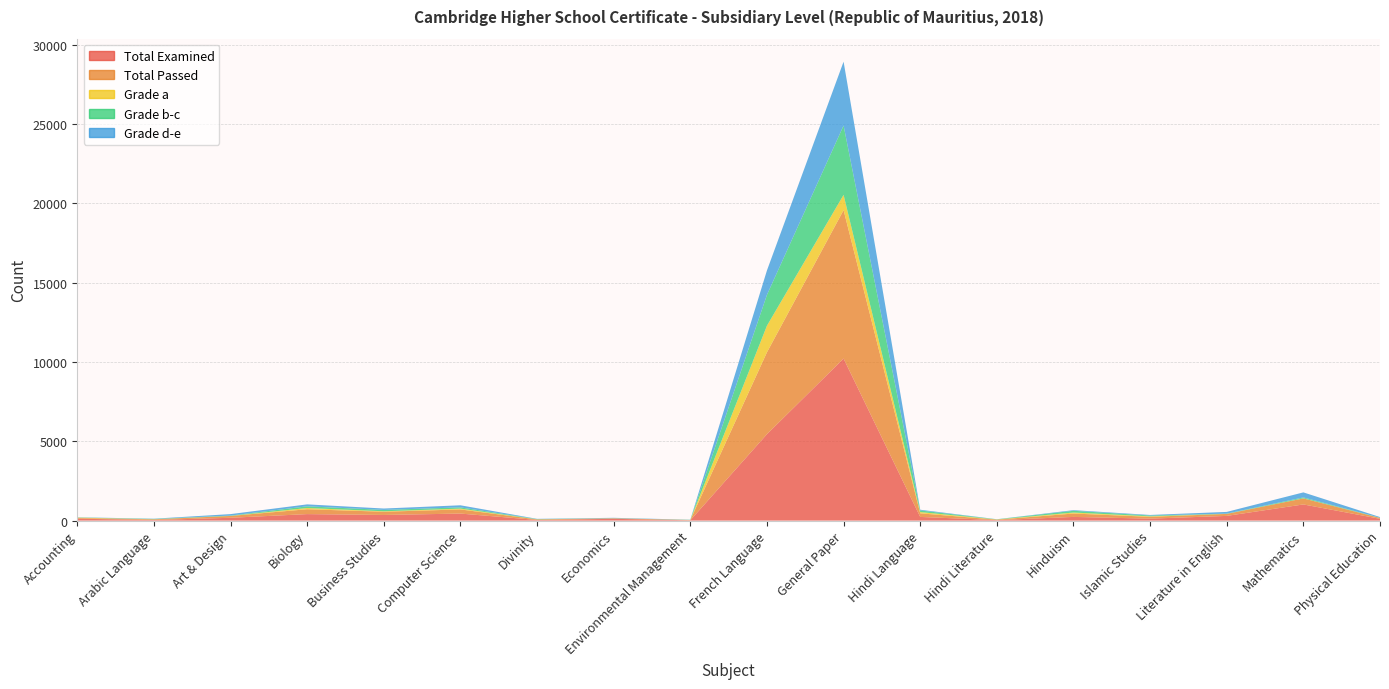

Reading left to right, extract all data points from this chart.

Total Examined: 118	40	177	409	355	443	40	111	20	5450	10218	231	30	232	123	296	1019	113
Total Passed: 46	40	116	307	203	261	35	32	18	5163	9361	227	28	213	116	126	380	55
Grade a: 25	5	2	77	30	52	4	4	0	1677	961	79	12	63	31	2	6	1
Grade b-c: 10	20	23	107	85	77	17	4	11	1946	4373	102	11	111	49	16	56	12
Grade d-e: 11	15	91	123	88	132	14	24	7	1540	4027	46	5	39	36	108	318	42